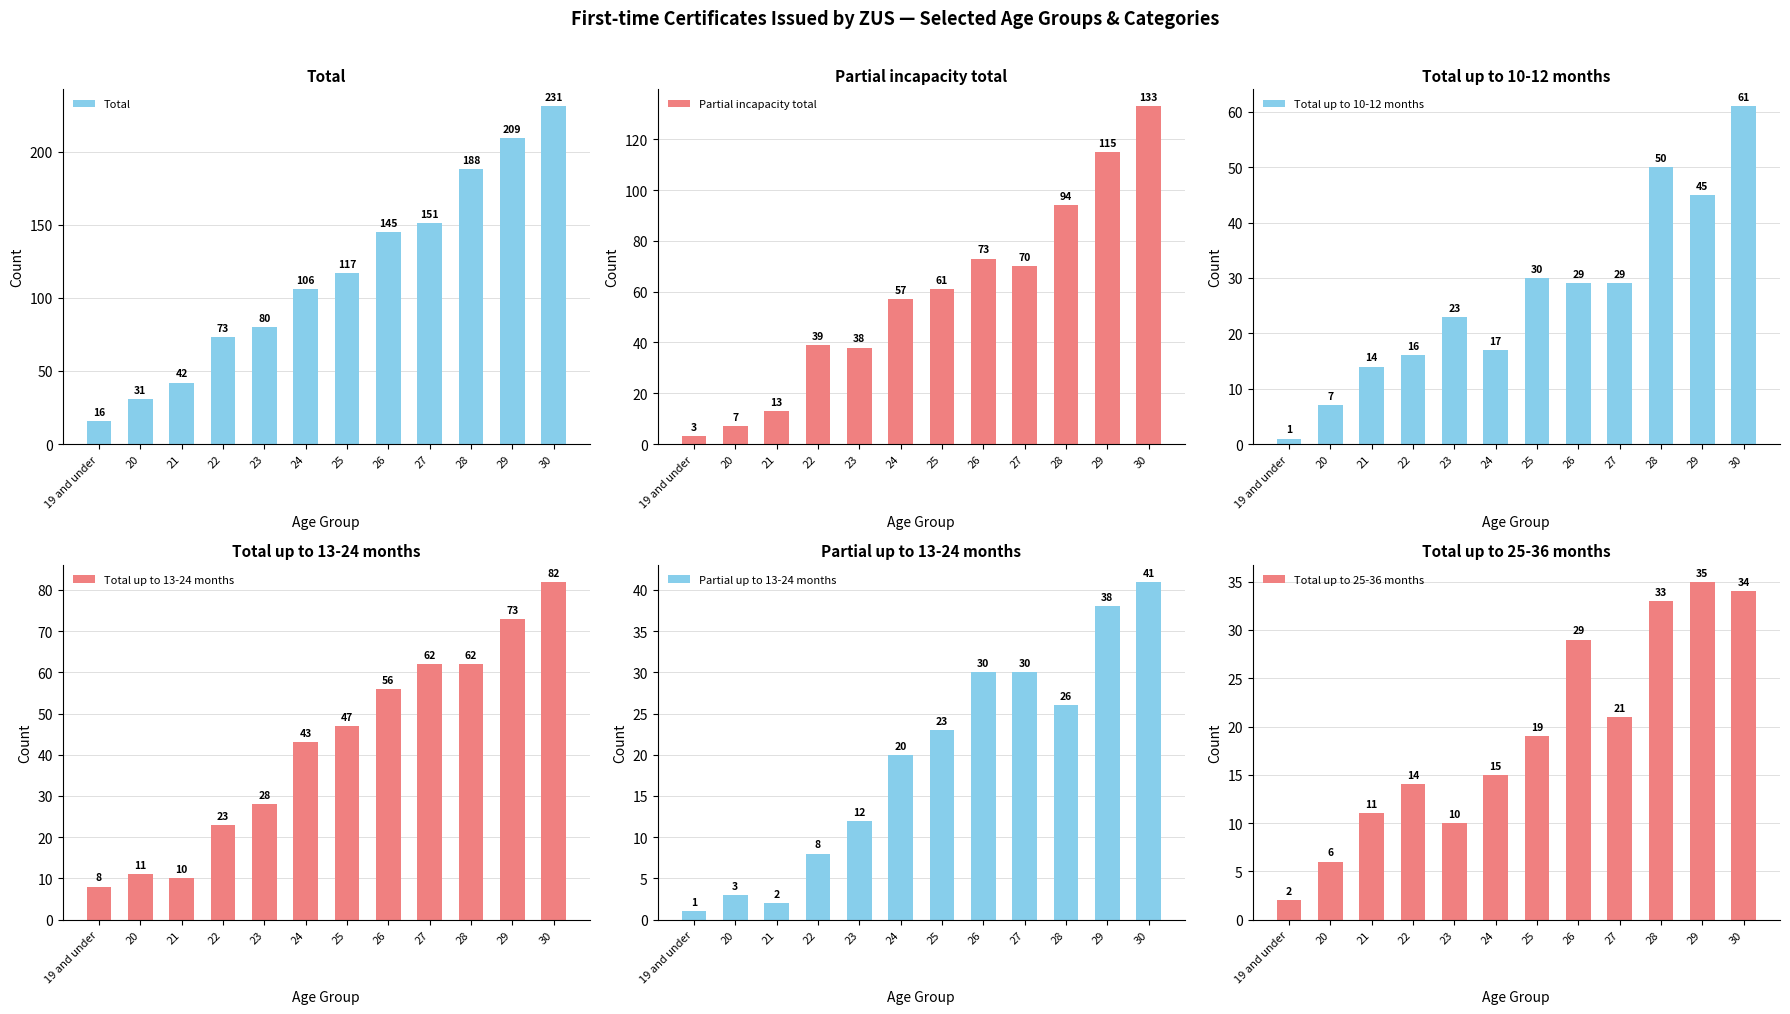

What is the spread (max minus min) of values at 19 and under?

15